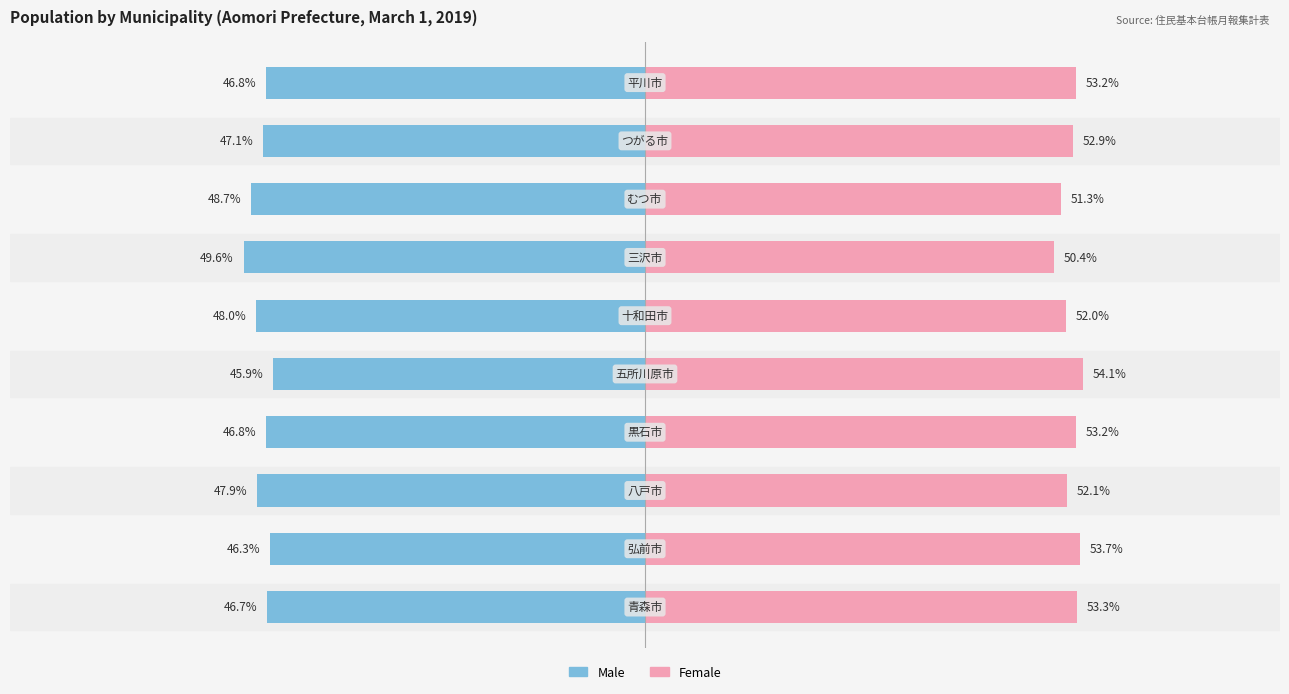

Which series changed the most between 0 and 9?

Male